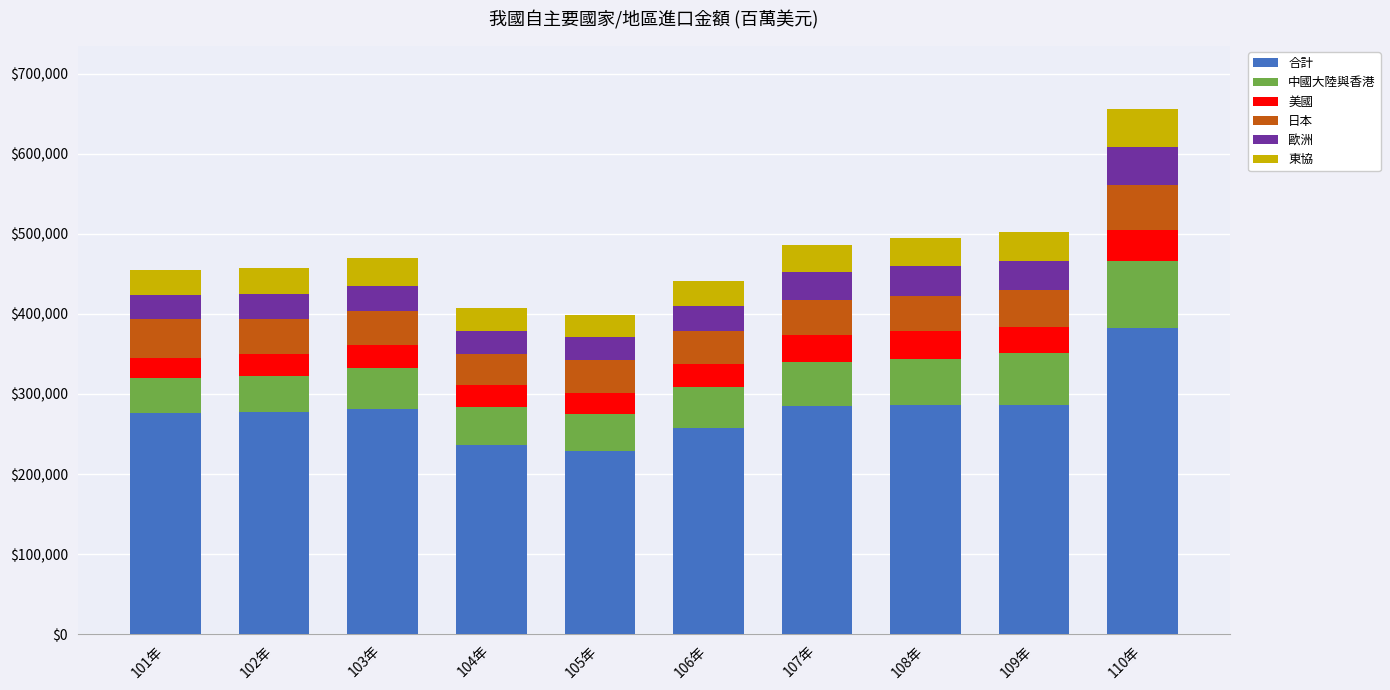

What is the maximum value for 合計?

381957.5